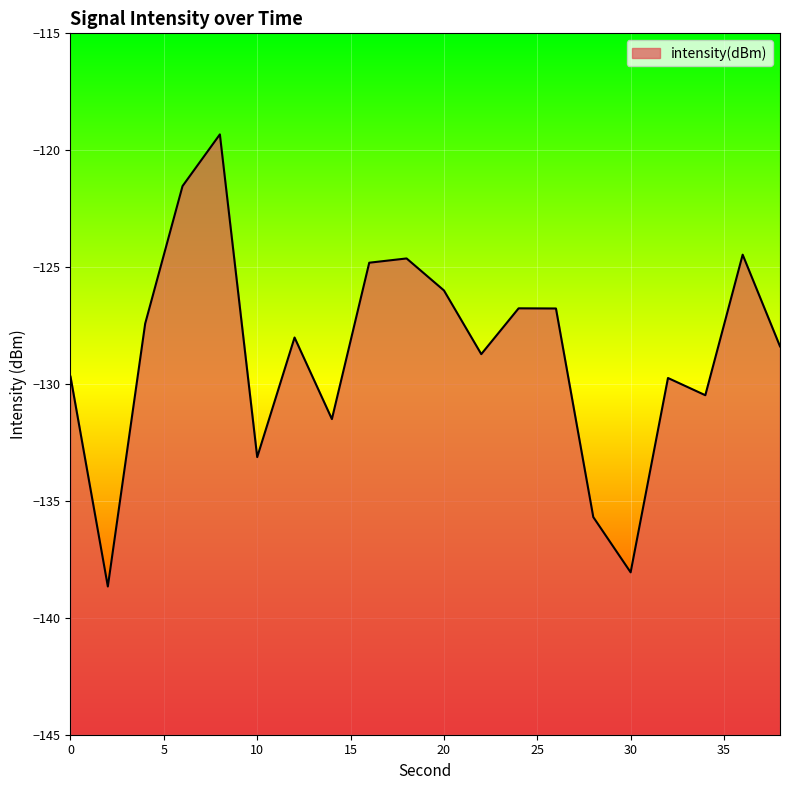

Where is the data nearest to the value -128?

12